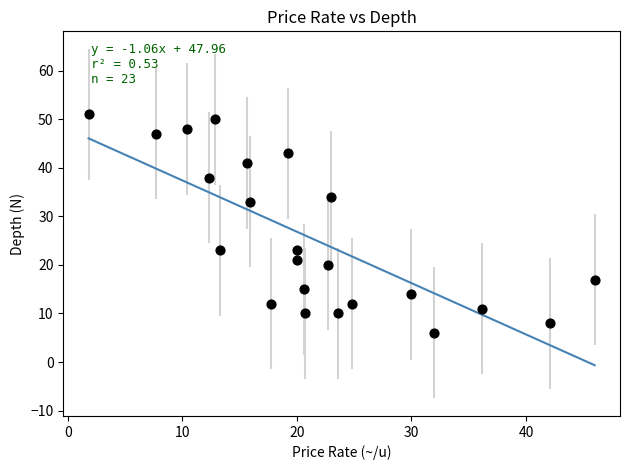

What is the range of Y values (max minus min)?

45